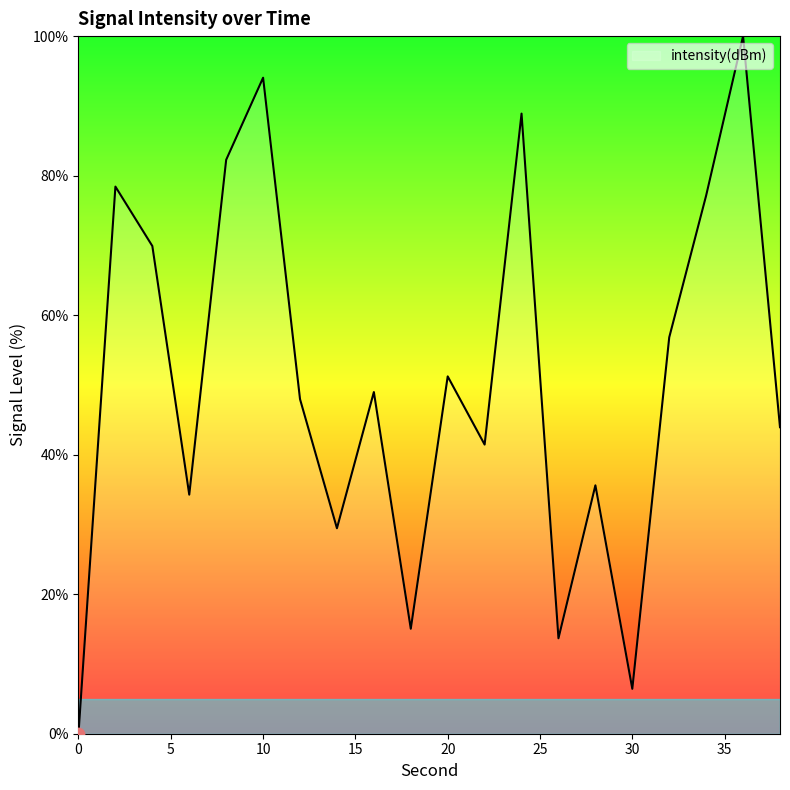

What is the greatest value displayed?

100.0